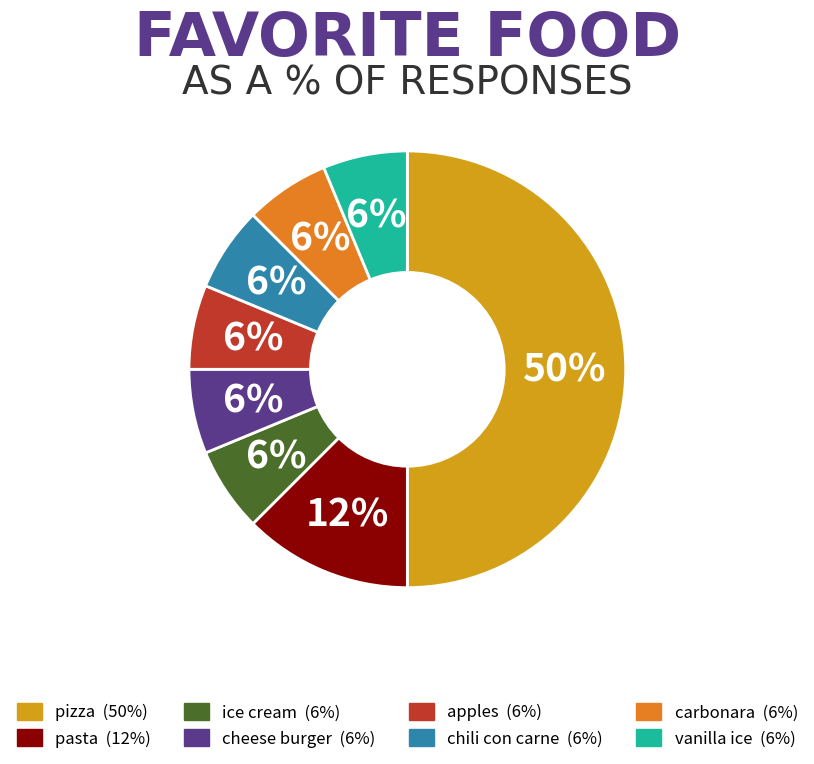

The chili con carne slice represents 19% of the pie. True or false?

False